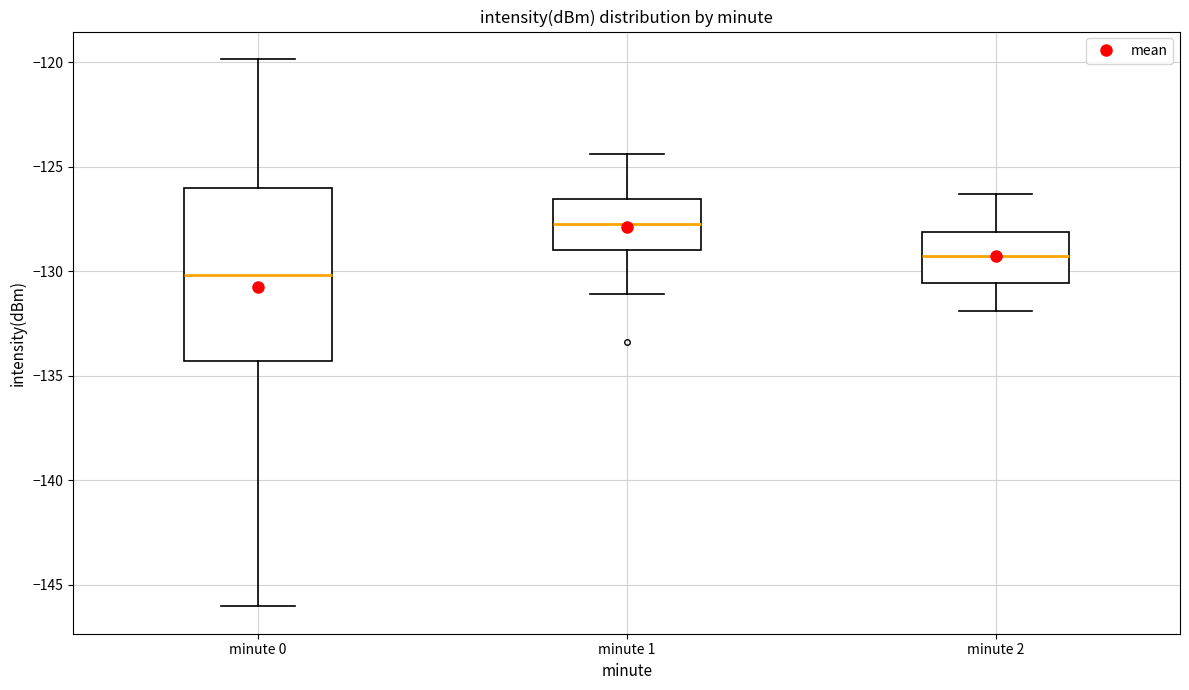

Reading left to right, read every box against the y-axis: the position of its median line, the range the box covers, and the ends of its whiskers. The values are not printed on the chart, so give them approximately, as read against the axis.

minute 0: median -130.0, box -134.5 to -126.0, whiskers -146.0 to -120.0
minute 1: median -127.5, box -129.0 to -126.5, whiskers -131.0 to -124.5
minute 2: median -129.0, box -130.5 to -128.0, whiskers -132.0 to -126.5